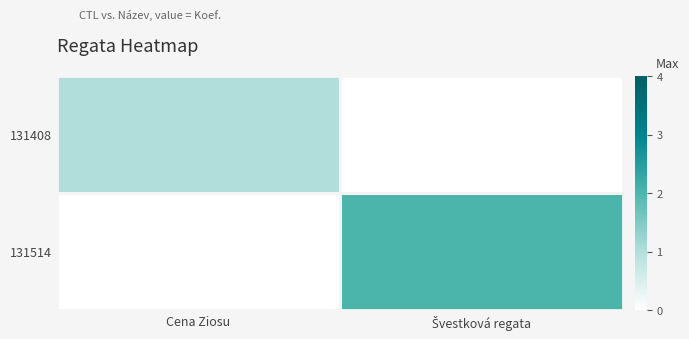

Between Cena Ziosu and Švestková regata, which series saw the biggest shift?

131514